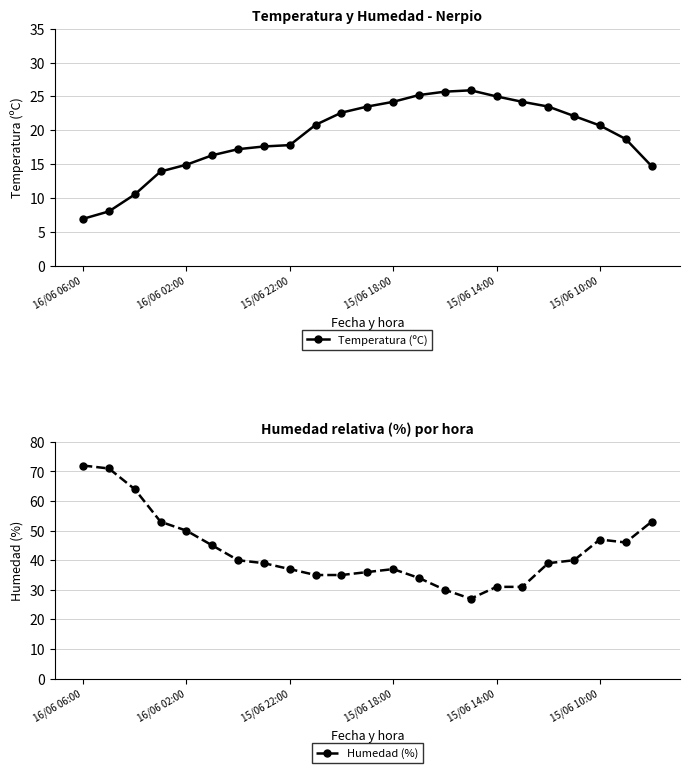

What is the sum of the Humedad (%) values at 21 and 17?

77.0